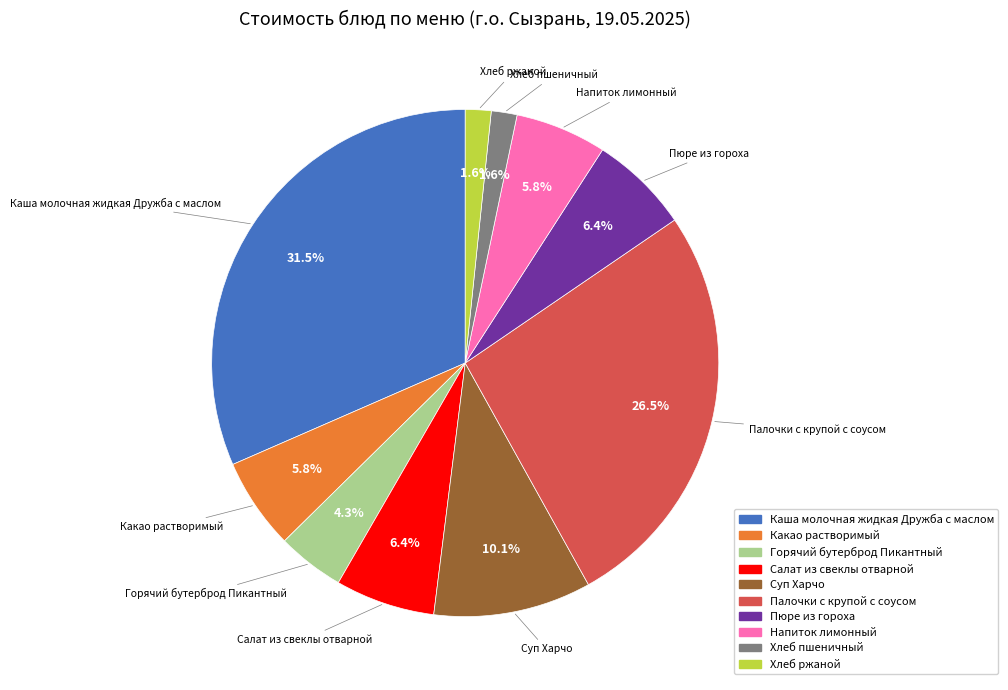

Between Суп Харчо and Салат из свеклы отварной, which is larger?

Суп Харчо